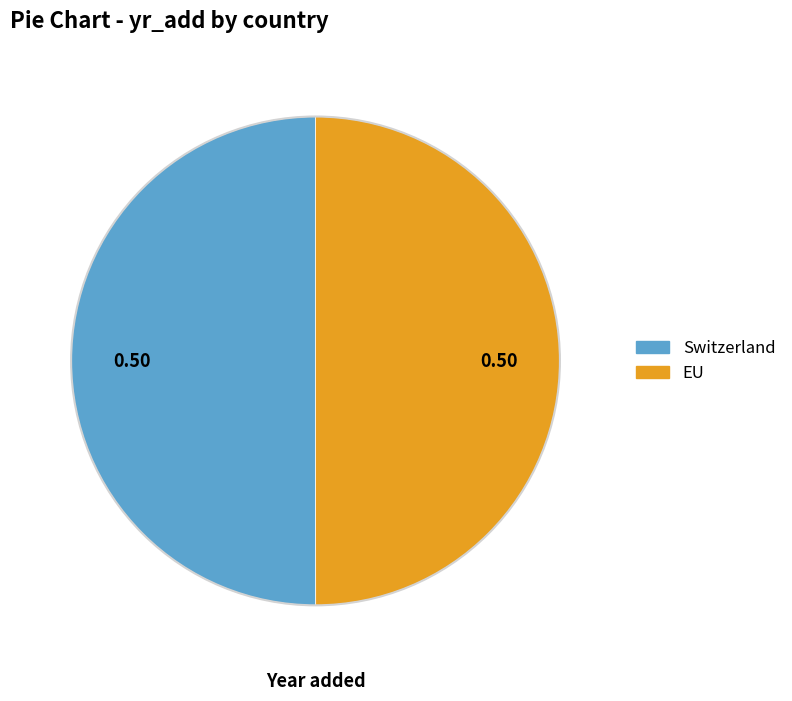

Do EU and Switzerland together represent more than half of the pie?

Yes